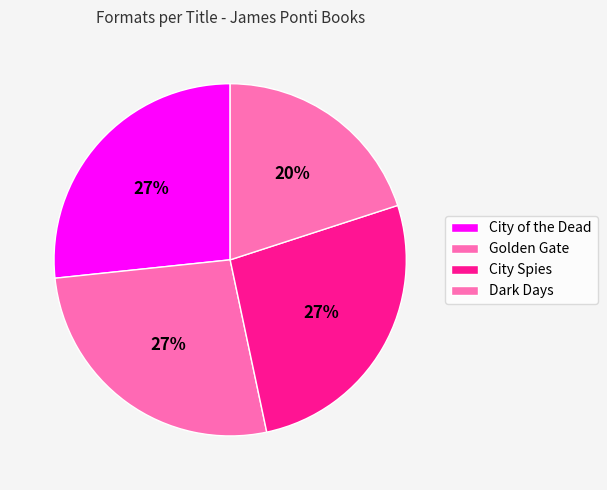

To the nearest percent, what is the difference between the largest and smallest slice percentages?

7%